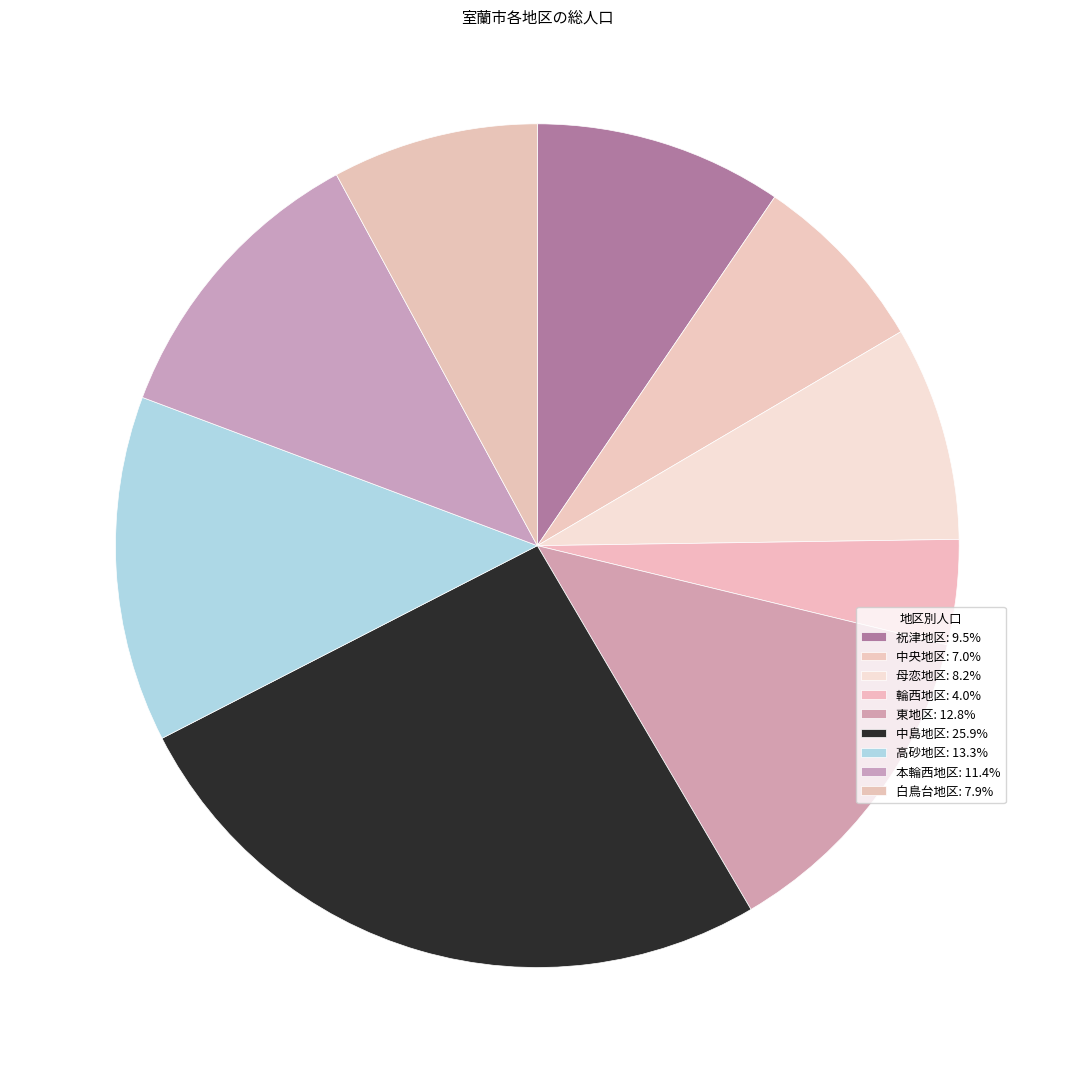

Does 祝津地区 represent more than half of the total?

No